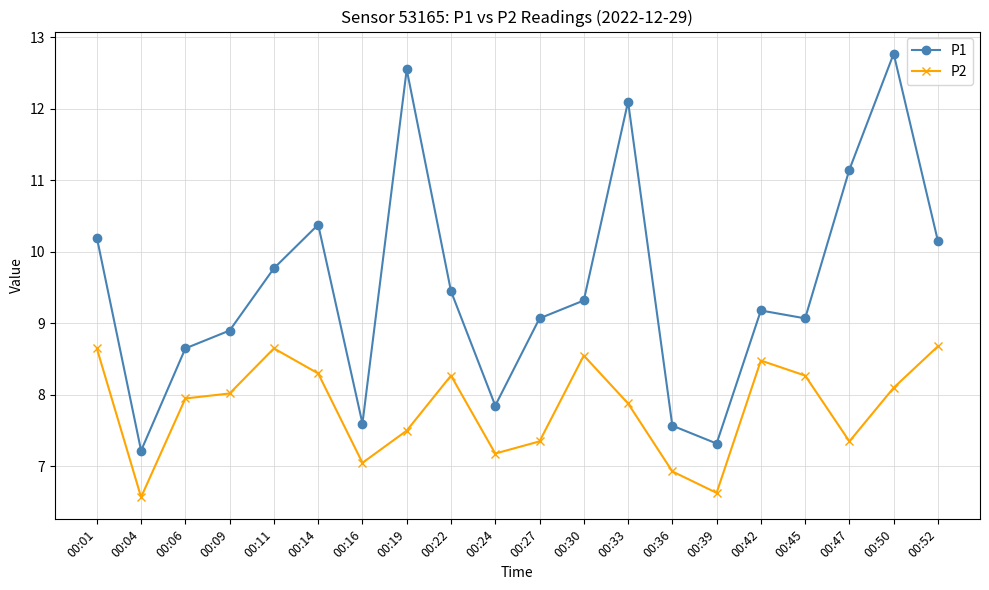

List the series in order of their peak value, lowest first.

P2, P1